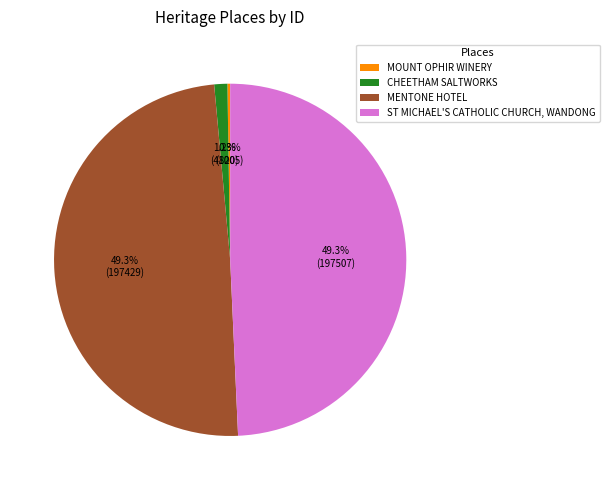

What percentage is NOT represented by ST MICHAEL'S CATHOLIC CHURCH, WANDONG?

50.7%